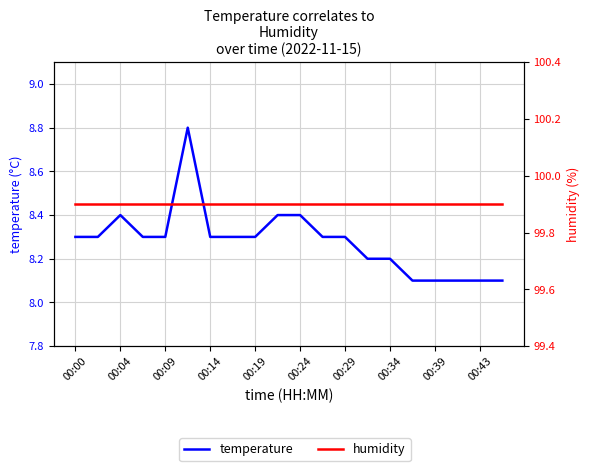

Where is humidity nearest to the value 99?

00:00